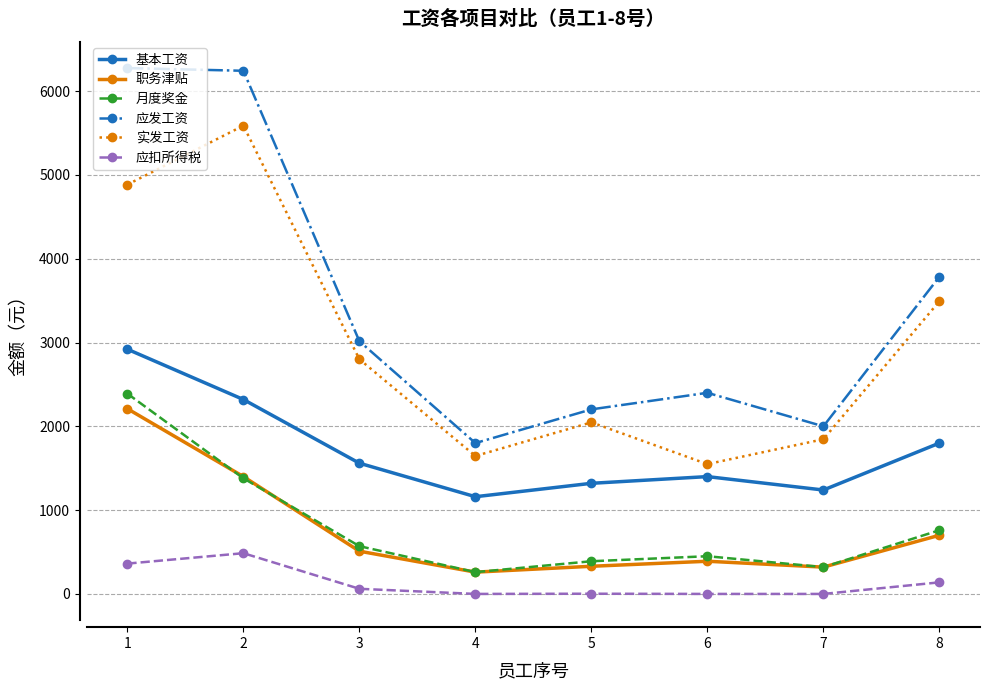

At which label does 职务津贴 first exceed 510?

1